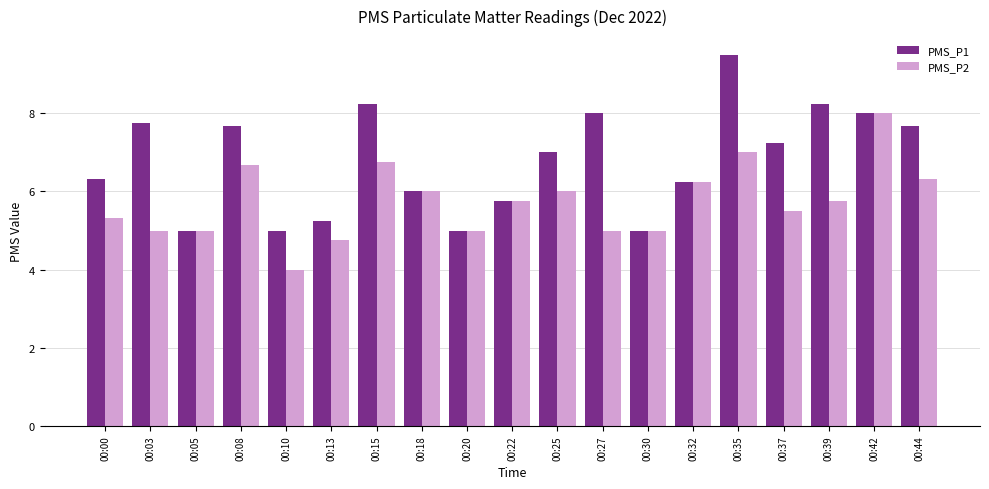

Which series has the widest spread of values?

PMS_P1